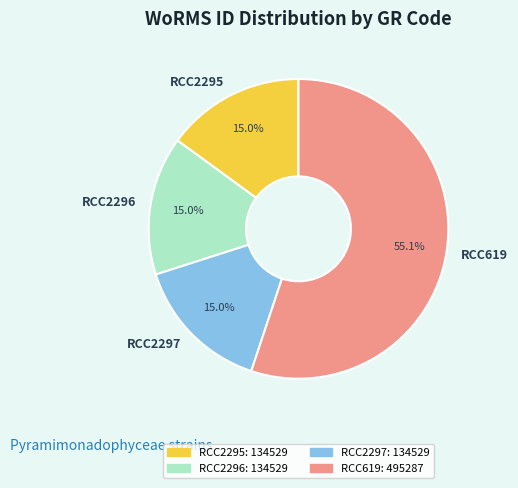

To the nearest percent, what is the average slice percentage?

25%